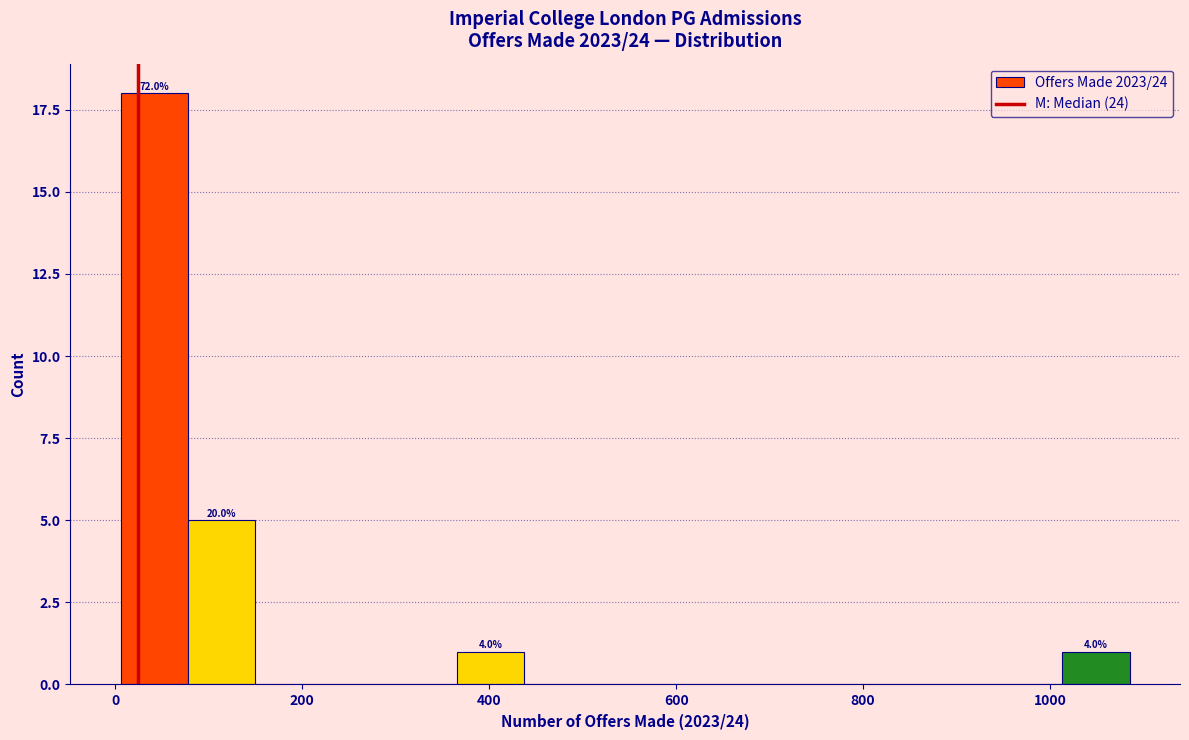

Around what value on the x-axis is the tallest bar? Give the approximate position of its centre, as read against the axis.

40